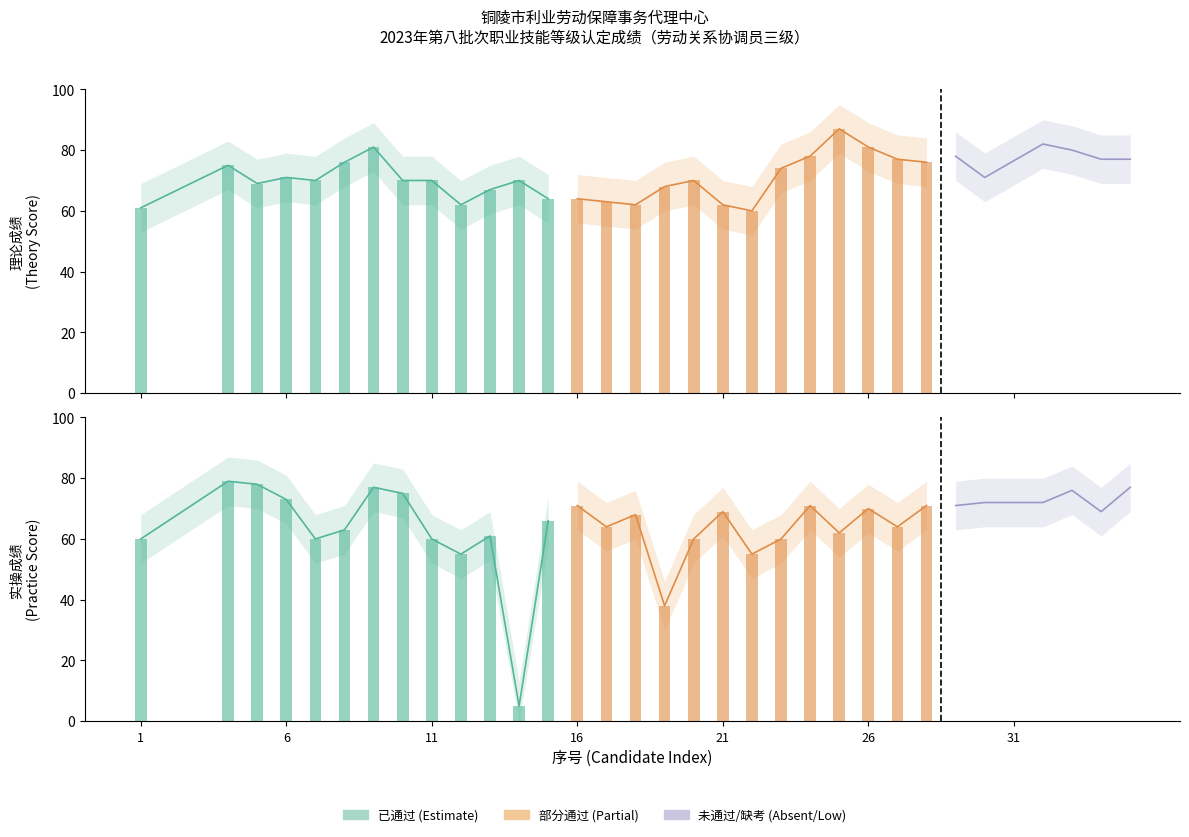

The 实操成绩 series shows 76 at 33. True or false?

True